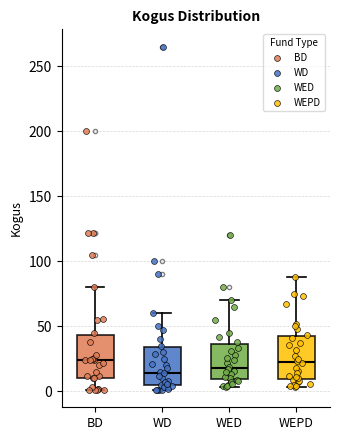

Reading left to right, transcribe this box plot: for each box, give where its median line is, the range the box spans, and where its two whiskers end, as read against the y-axis. The values are not printed on the chart, so give them approximately, as read against the axis.

BD: median 25, box 10 to 45, whiskers 0 to 80
WD: median 15, box 5 to 35, whiskers 0 to 60
WED: median 20, box 10 to 35, whiskers 5 to 70
WEPD: median 25, box 10 to 45, whiskers 5 to 90